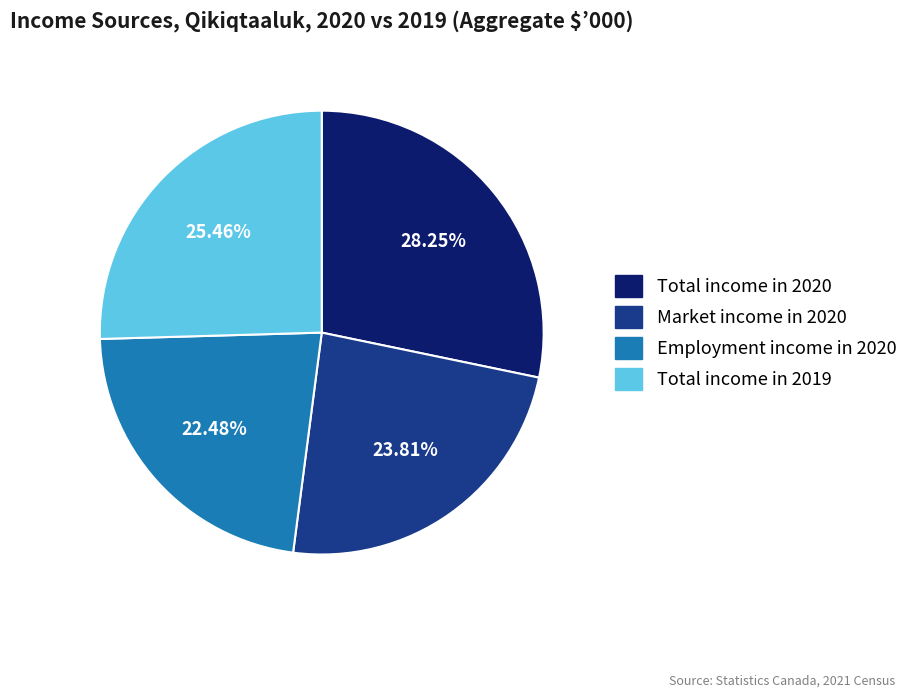

Does Total income in 2019 represent more than half of the total?

No